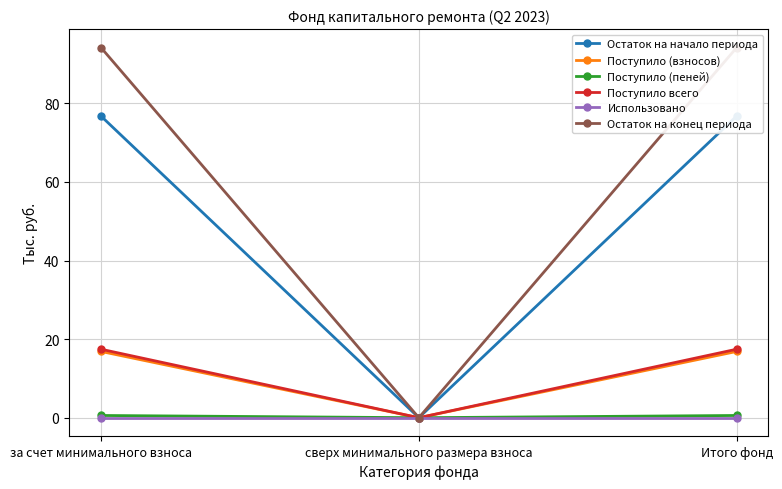

How many categories are shown in the chart?

3